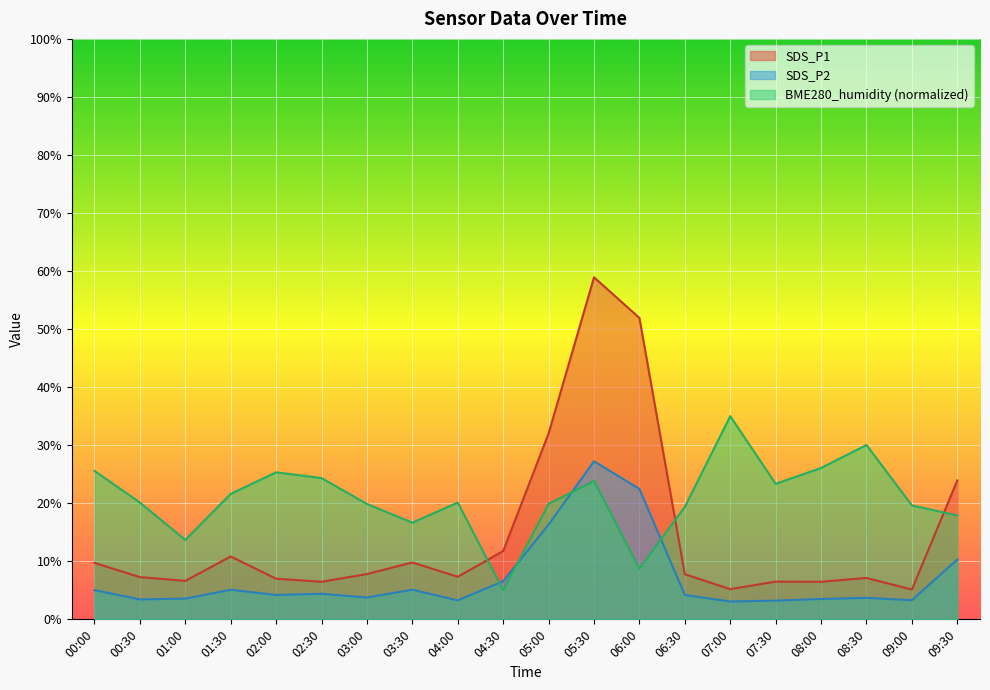

True or false: SDS_P1 and SDS_P2 intersect in this chart.

False